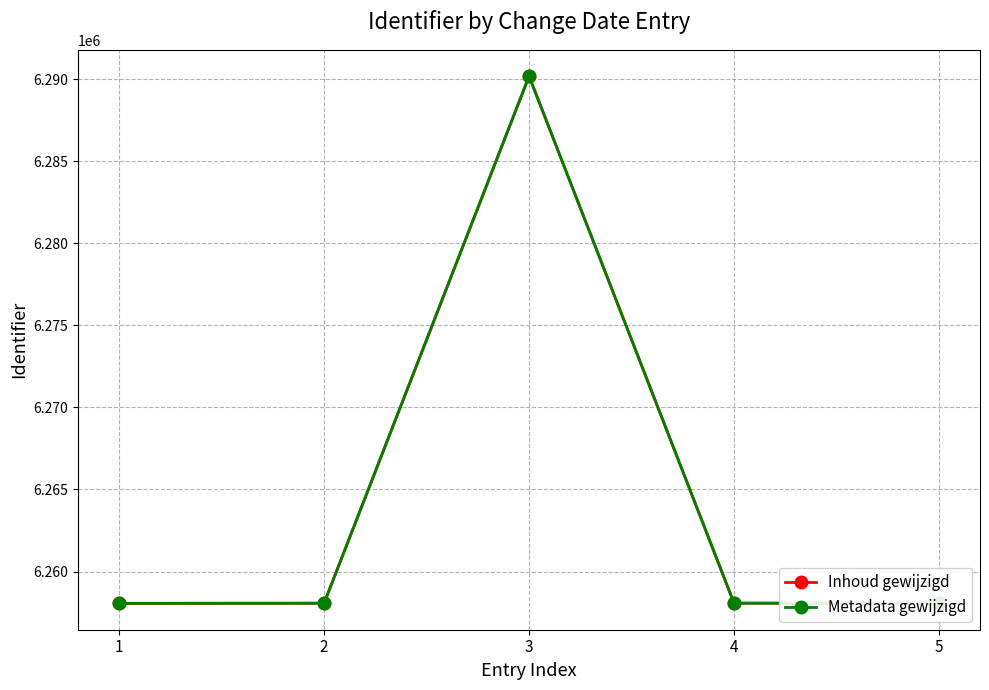

Read the Inhoud gewijzigd value at 5, to the nearest 10.

6258070